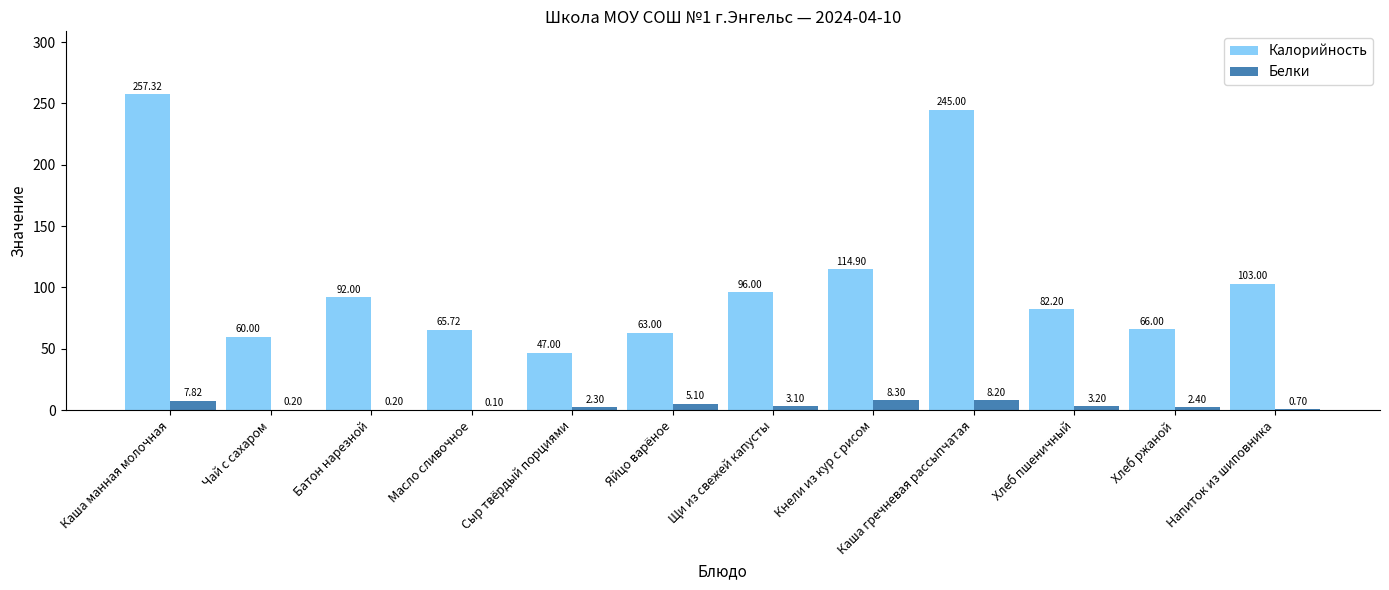

Count the number of categories in the chart.

12